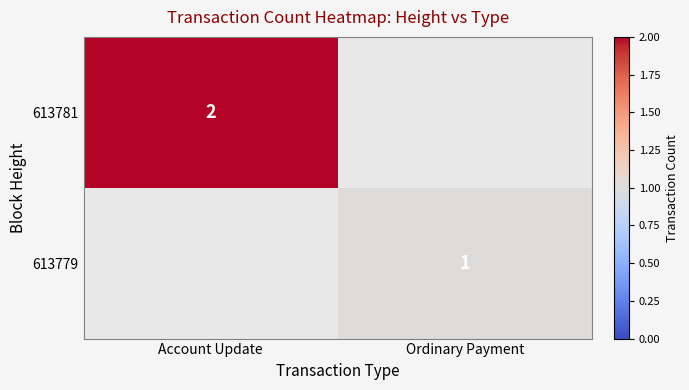

The value of 613781 at Account Update is 2. True or false?

True